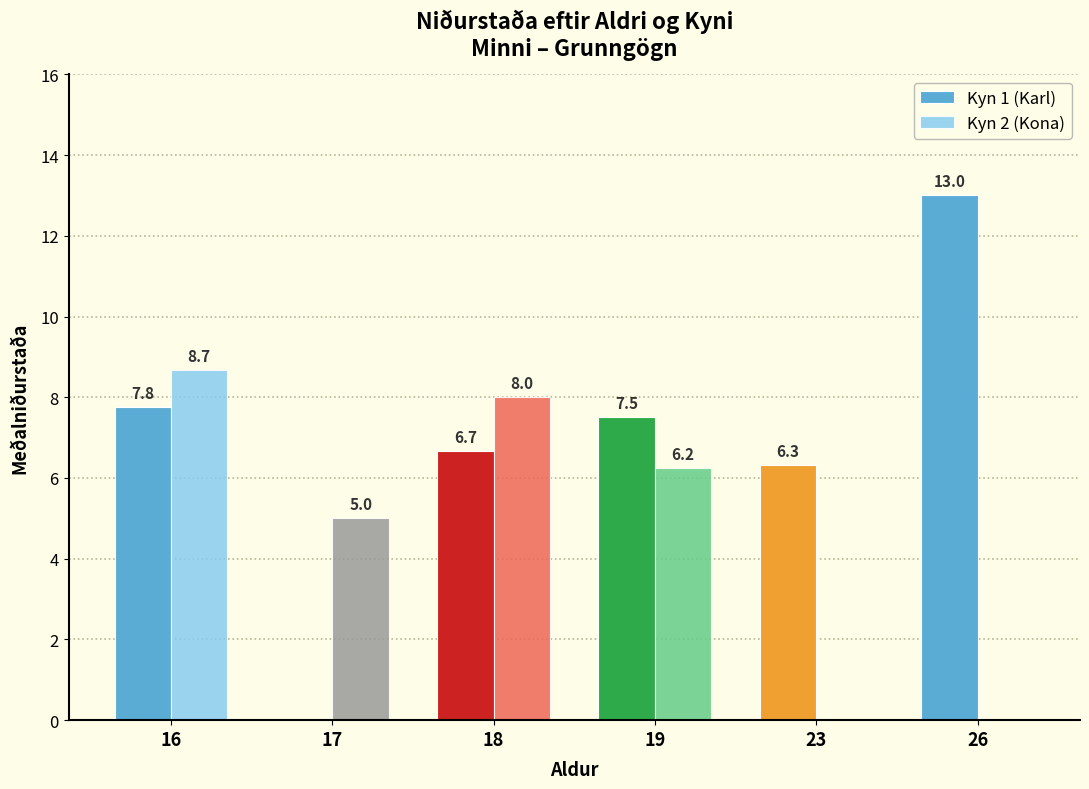

What is the greatest value displayed?

13.0